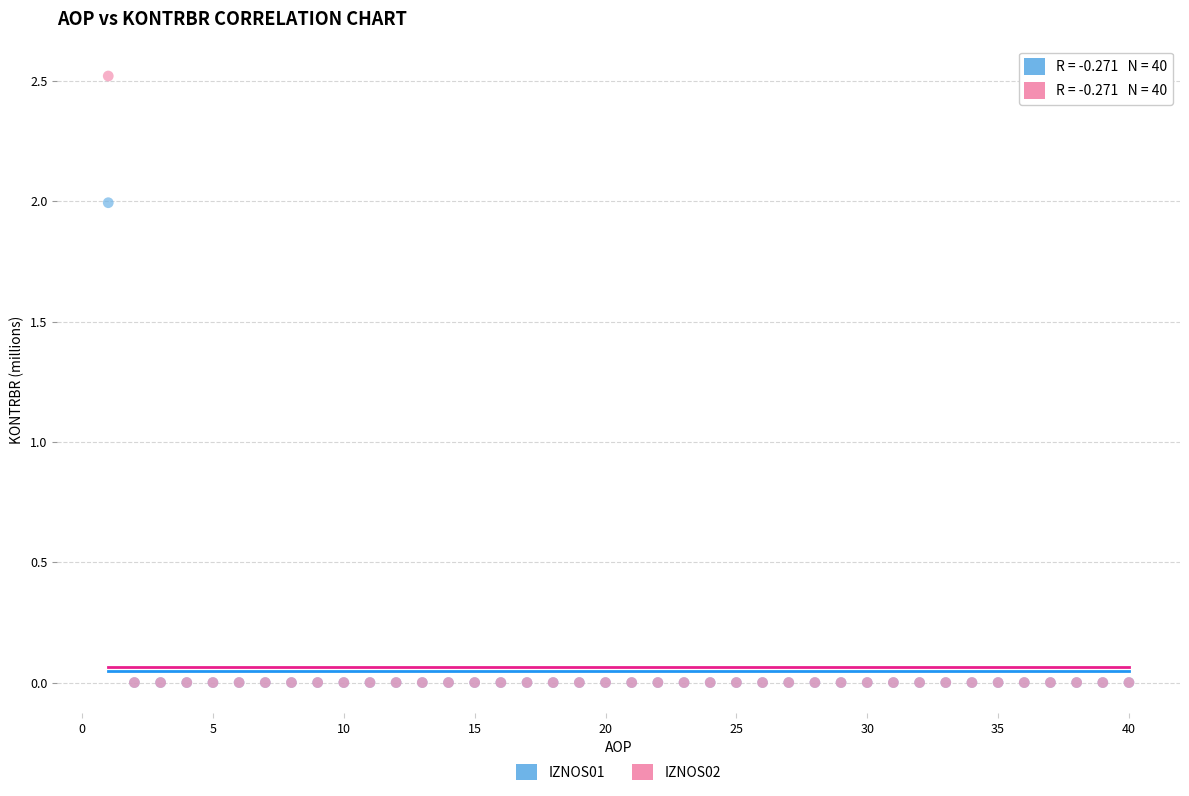

Which series reaches the maximum Y coordinate?

IZNOS02